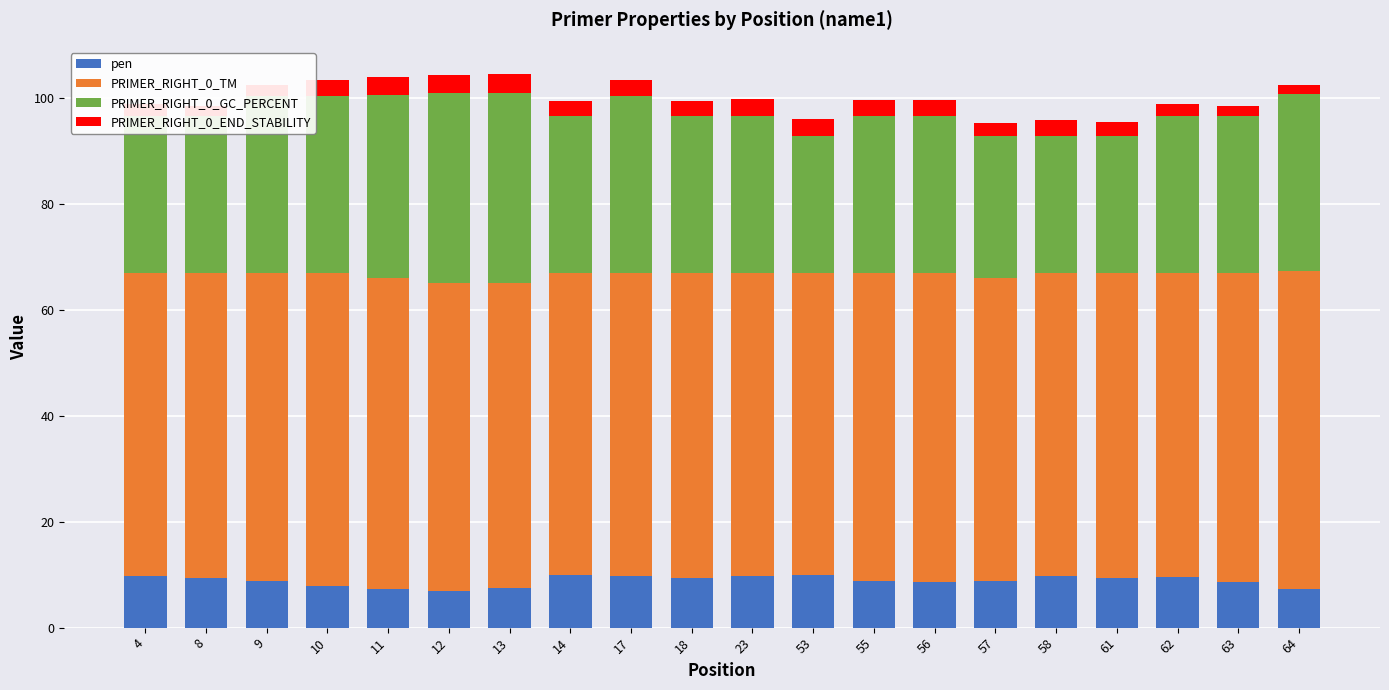

What is the lowest value of the PRIMER_RIGHT_0_TM series?

57.0